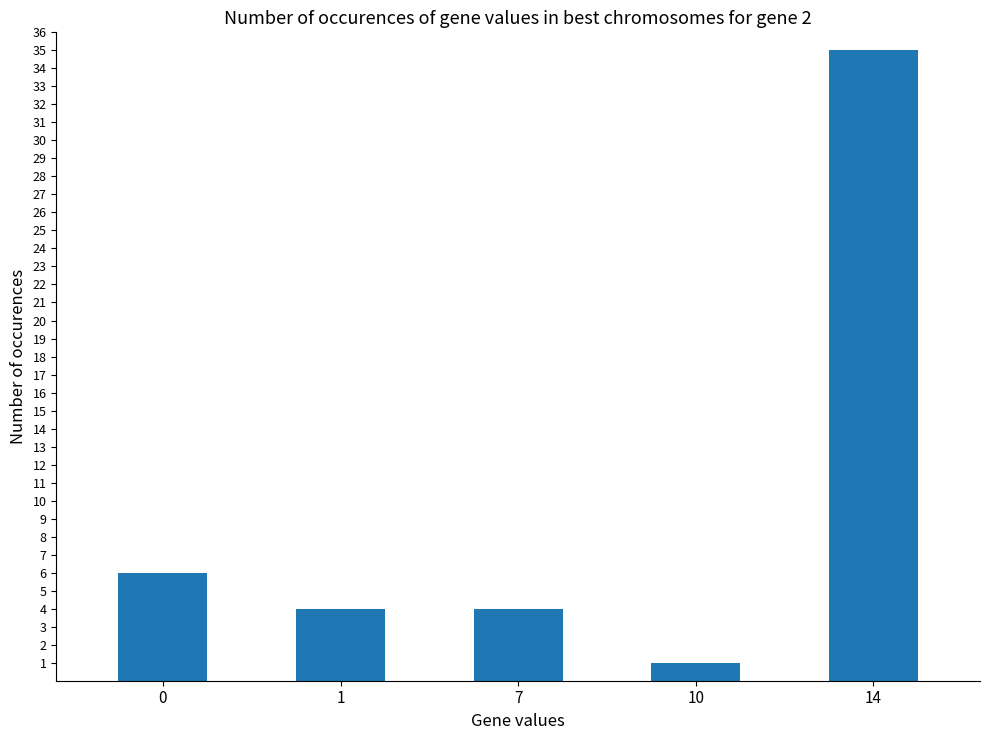

Reading left to right, transcribe all the data shown in this chart.

0=6	1=4	7=4	10=1	14=35